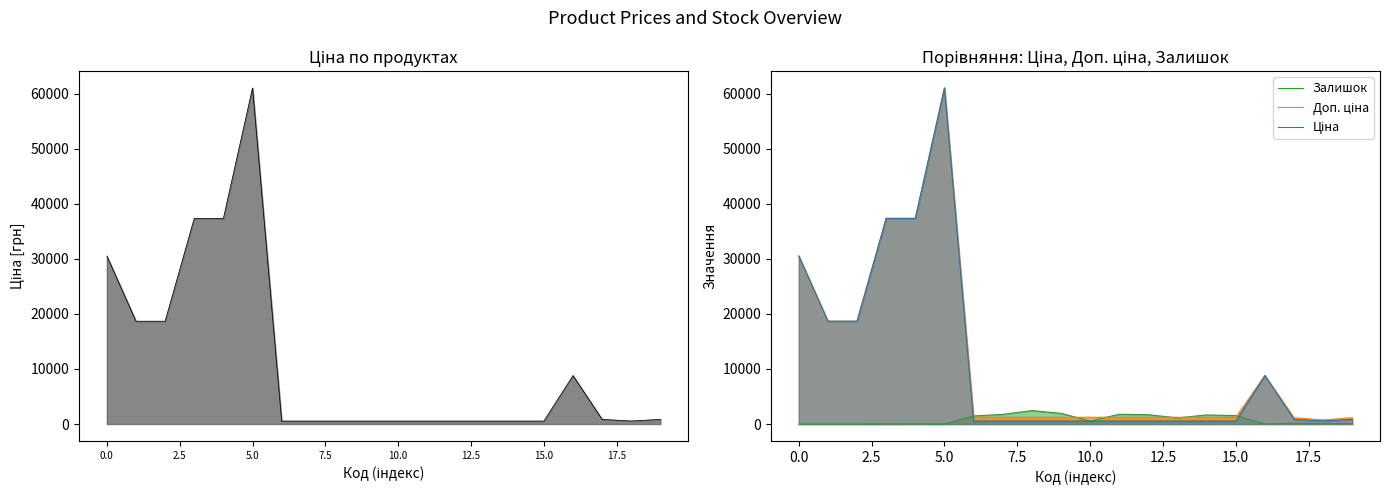

At how many categories does at least one series exceed 32119?

3